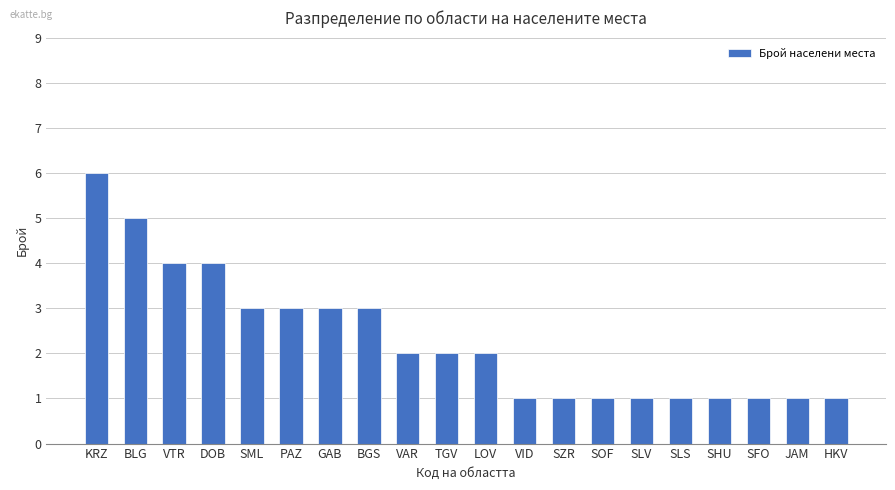

Reading right to left, transcribe all the data shown in this chart.

HKV=1	JAM=1	SFO=1	SHU=1	SLS=1	SLV=1	SOF=1	SZR=1	VID=1	LOV=2	TGV=2	VAR=2	BGS=3	GAB=3	PAZ=3	SML=3	DOB=4	VTR=4	BLG=5	KRZ=6